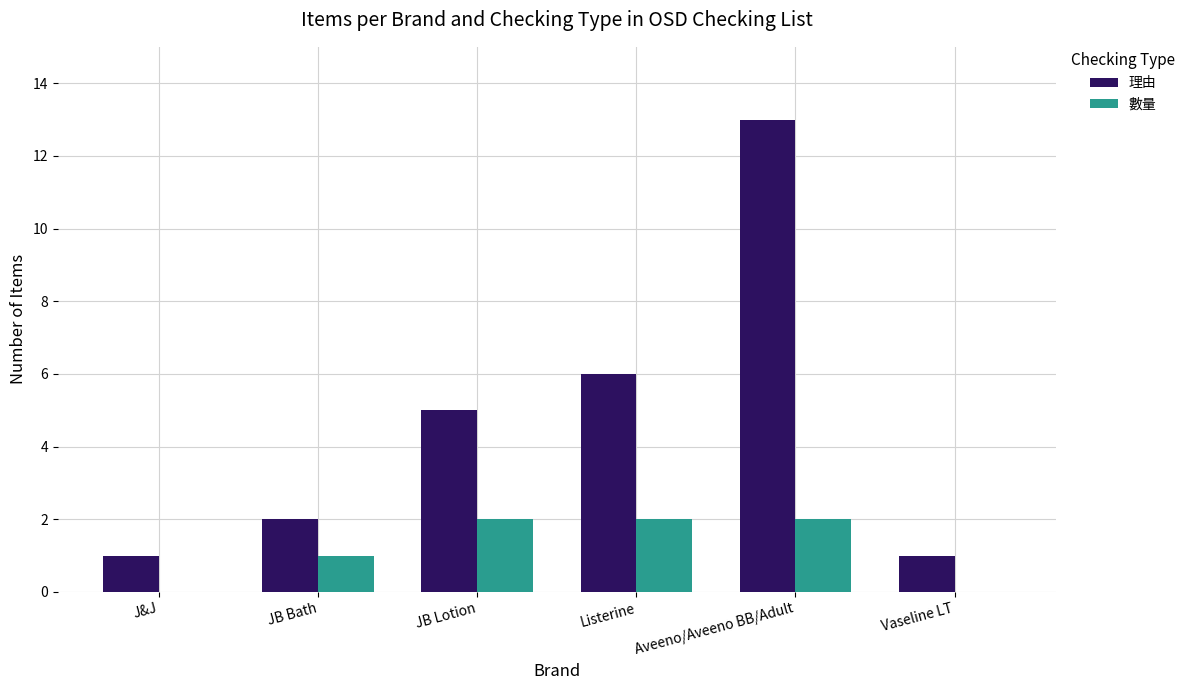

What is the maximum value for 數量?

2